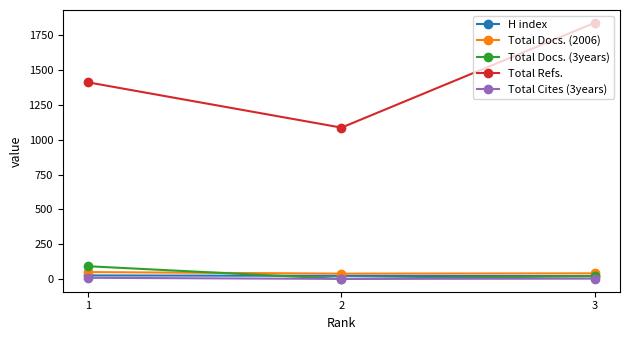

At how many categories does at least one series exceed 867?

3